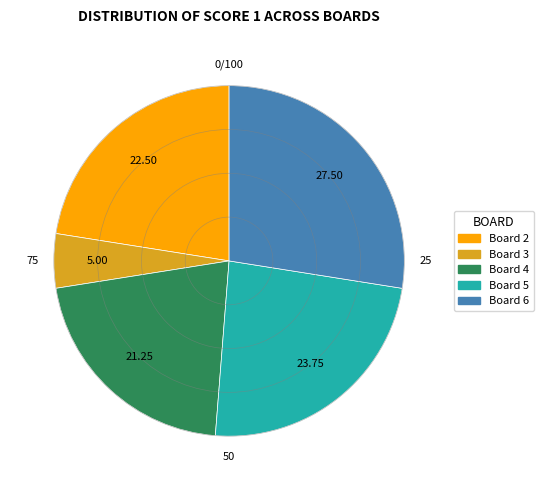

Is there a majority slice in this chart?

No